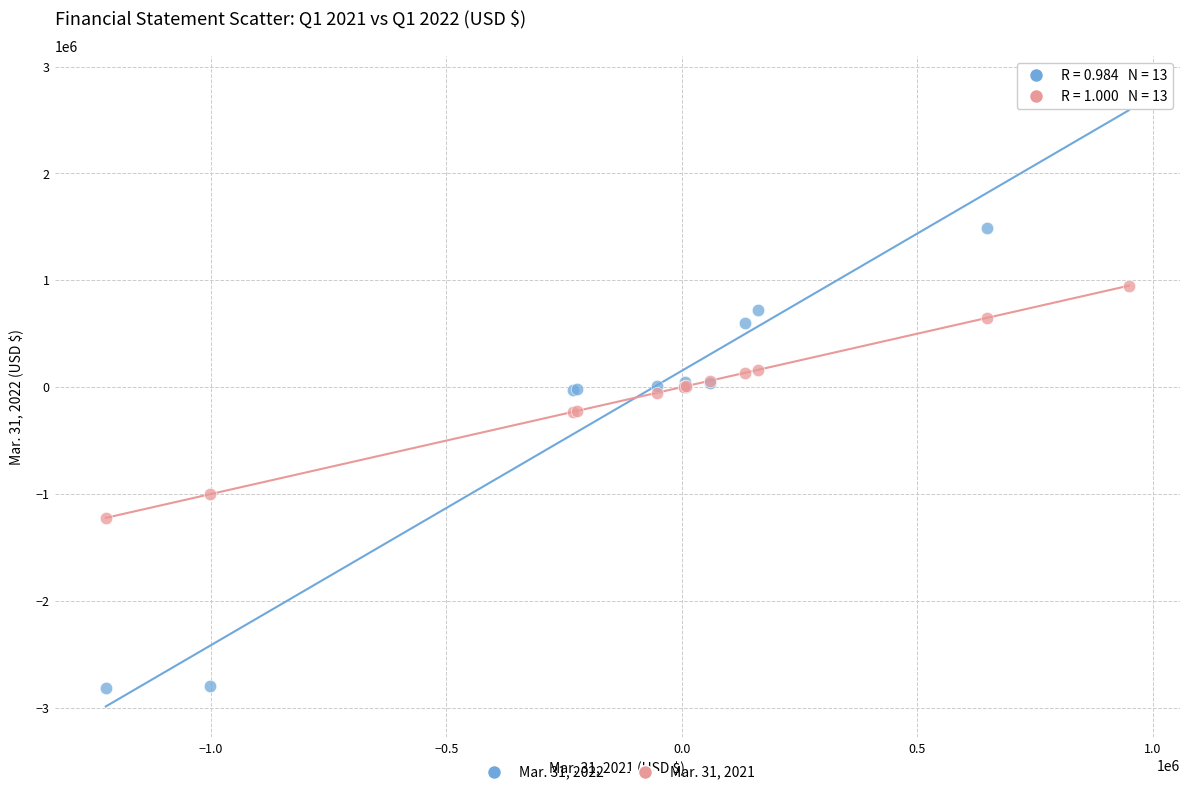

Which series reaches the minimum Y coordinate?

Mar. 31, 2022